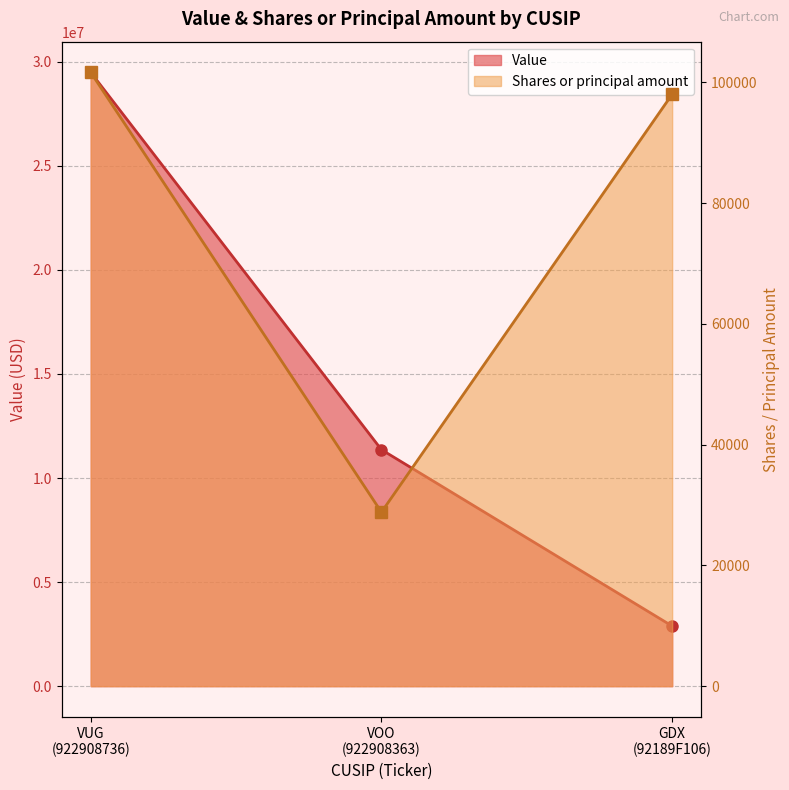

Reading left to right, list all the values displayed in this chart.

Value: 29492000	11363000	2888000
Shares or principal amount: 101636	28810	98008